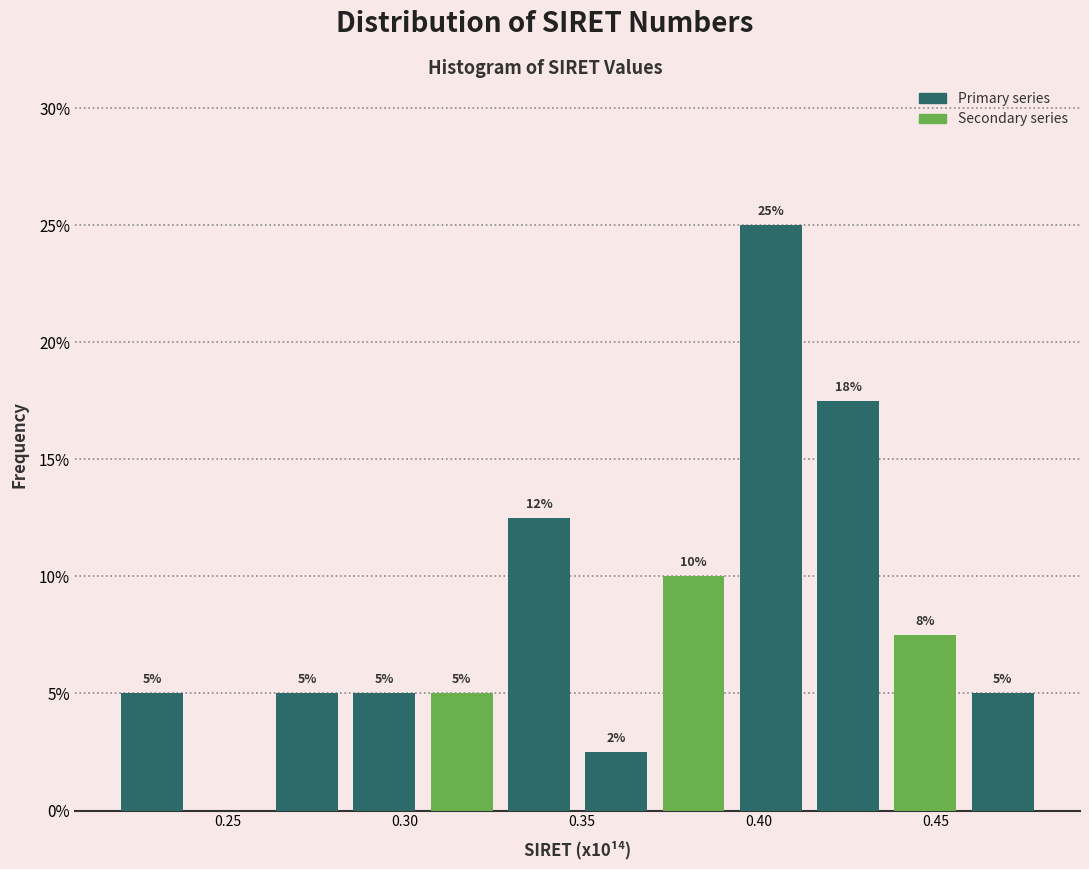

Over which range of the x-axis is the bar tallest?

0.390 to 0.415